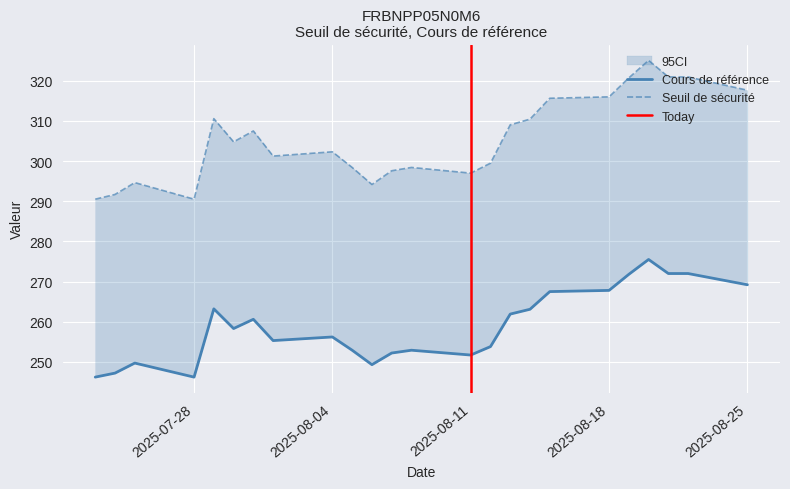

True or false: prix and cours intersect in this chart.

False